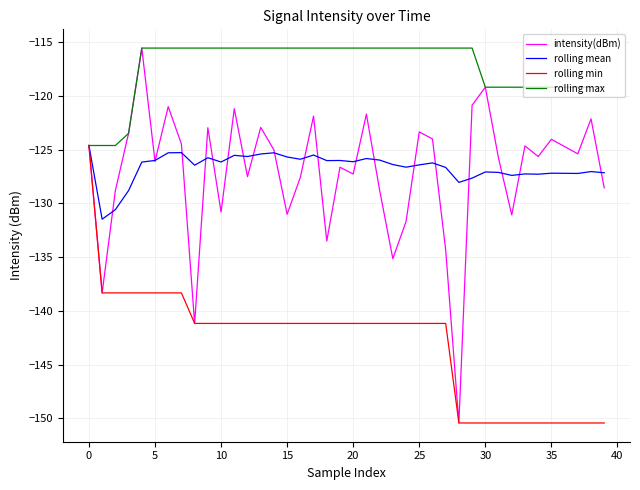

Which series has the widest spread of values?

intensity(dBm)